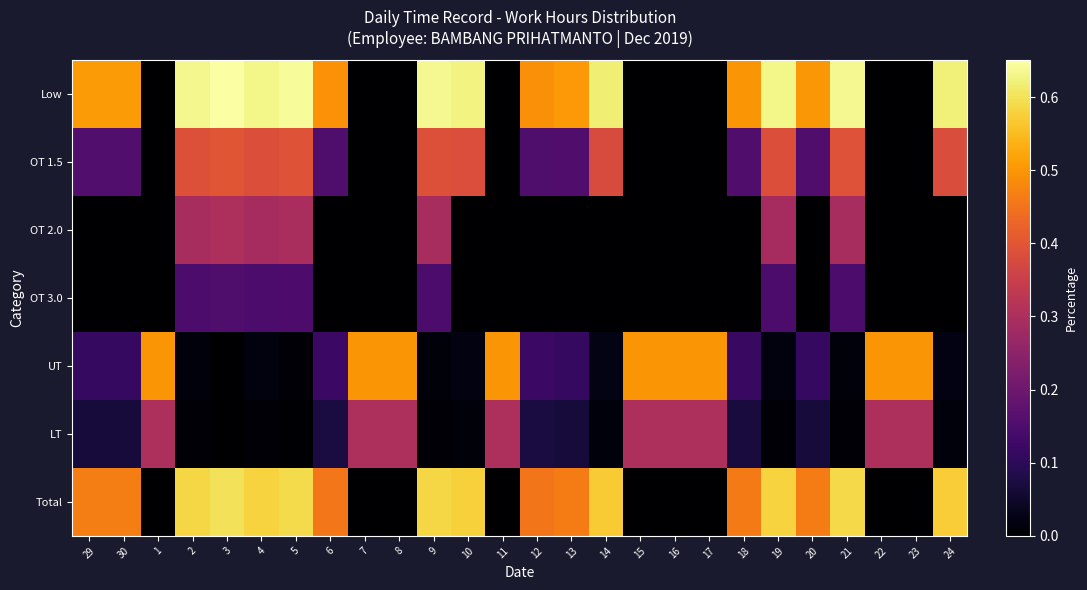

Reading left to right, extract all data points from this chart.

Low: 29=0.5	30=0.5	1=0.0	2=0.6	3=0.7	4=0.6	5=0.6	6=0.5	7=0.0	8=0.0	9=0.6	10=0.6	11=0.0	12=0.5	13=0.5	14=0.6	15=0.0	16=0.0	17=0.0	18=0.5	19=0.6	20=0.5	21=0.6	22=0.0	23=0.0	24=0.6
OT 1.5: 29=0.2	30=0.2	1=0.0	2=0.4	3=0.4	4=0.4	5=0.4	6=0.2	7=0.0	8=0.0	9=0.4	10=0.4	11=0.0	12=0.2	13=0.2	14=0.4	15=0.0	16=0.0	17=0.0	18=0.2	19=0.4	20=0.2	21=0.4	22=0.0	23=0.0	24=0.4
OT 2.0: 29=0.0	30=0.0	1=0.0	2=0.3	3=0.3	4=0.3	5=0.3	6=0.0	7=0.0	8=0.0	9=0.3	10=0.0	11=0.0	12=0.0	13=0.0	14=0.0	15=0.0	16=0.0	17=0.0	18=0.0	19=0.3	20=0.0	21=0.3	22=0.0	23=0.0	24=0.0
OT 3.0: 29=0.0	30=0.0	1=0.0	2=0.1	3=0.1	4=0.1	5=0.1	6=0.0	7=0.0	8=0.0	9=0.1	10=0.0	11=0.0	12=0.0	13=0.0	14=0.0	15=0.0	16=0.0	17=0.0	18=0.0	19=0.1	20=0.0	21=0.1	22=0.0	23=0.0	24=0.0
UT: 29=0.1	30=0.1	1=0.5	2=0.0	3=0.0	4=0.0	5=0.0	6=0.1	7=0.5	8=0.5	9=0.0	10=0.0	11=0.5	12=0.1	13=0.1	14=0.0	15=0.5	16=0.5	17=0.5	18=0.1	19=0.0	20=0.1	21=0.0	22=0.5	23=0.5	24=0.0
LT: 29=0.1	30=0.1	1=0.3	2=0.0	3=0.0	4=0.0	5=0.0	6=0.1	7=0.3	8=0.3	9=0.0	10=0.0	11=0.3	12=0.1	13=0.1	14=0.0	15=0.3	16=0.3	17=0.3	18=0.1	19=0.0	20=0.1	21=0.0	22=0.3	23=0.3	24=0.0
Total: 29=0.5	30=0.5	1=0.0	2=0.6	3=0.6	4=0.6	5=0.6	6=0.5	7=0.0	8=0.0	9=0.6	10=0.6	11=0.0	12=0.5	13=0.5	14=0.6	15=0.0	16=0.0	17=0.0	18=0.5	19=0.6	20=0.5	21=0.6	22=0.0	23=0.0	24=0.6